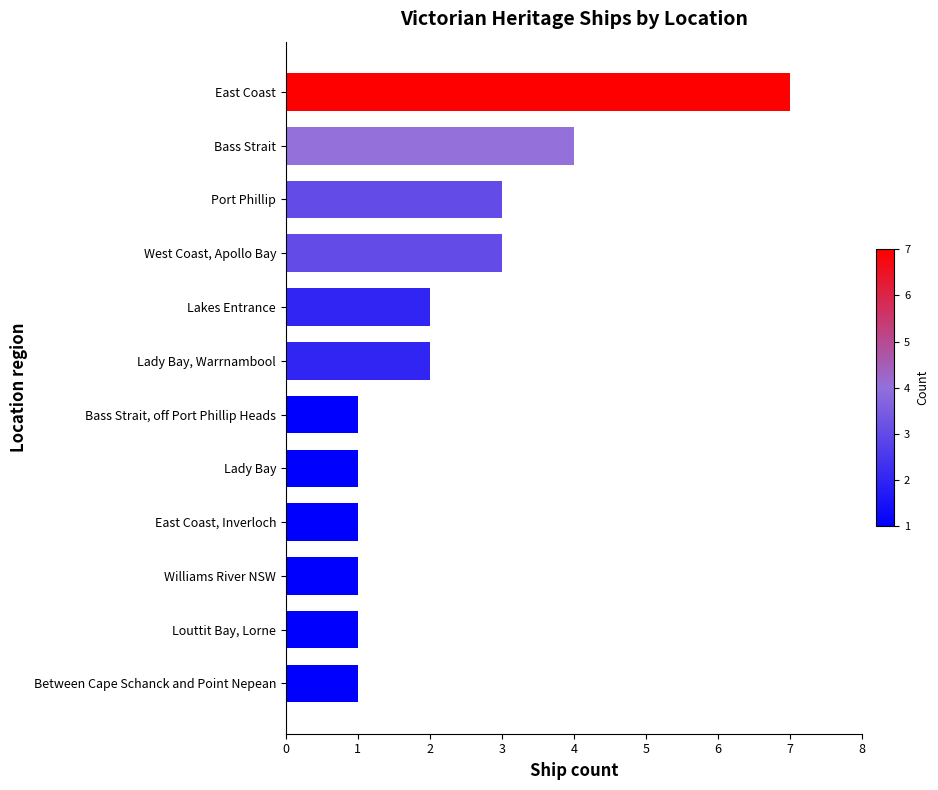

Read the value at West Coast, Apollo Bay.

3